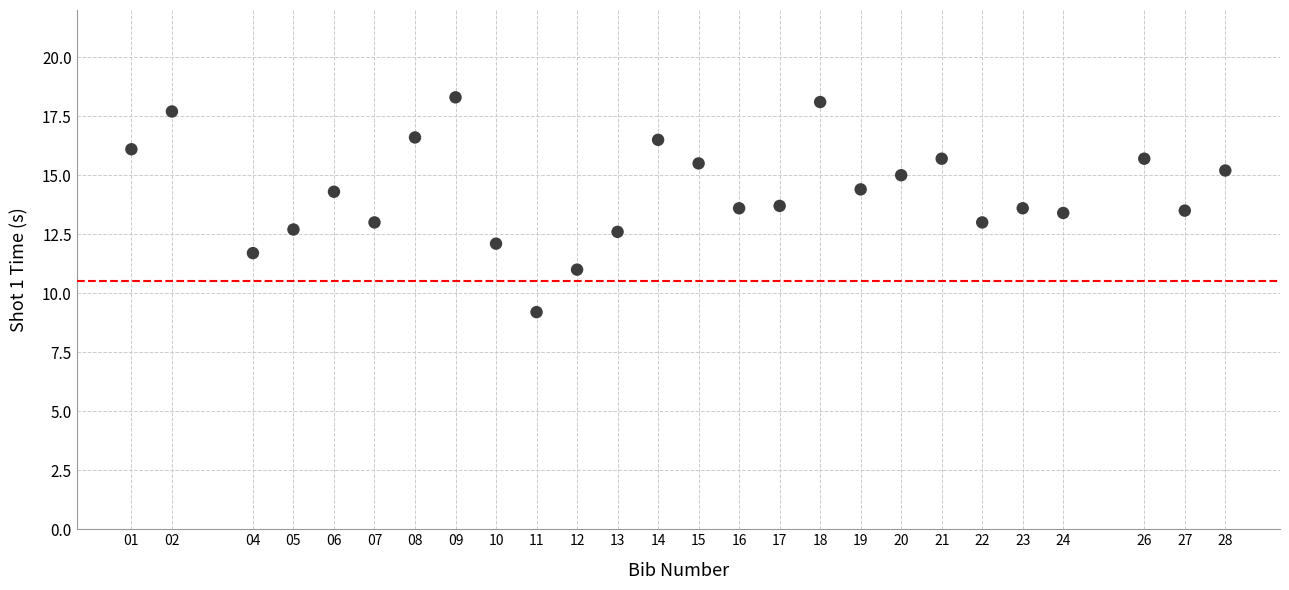

What is the range of X values (max minus min)?

27.0